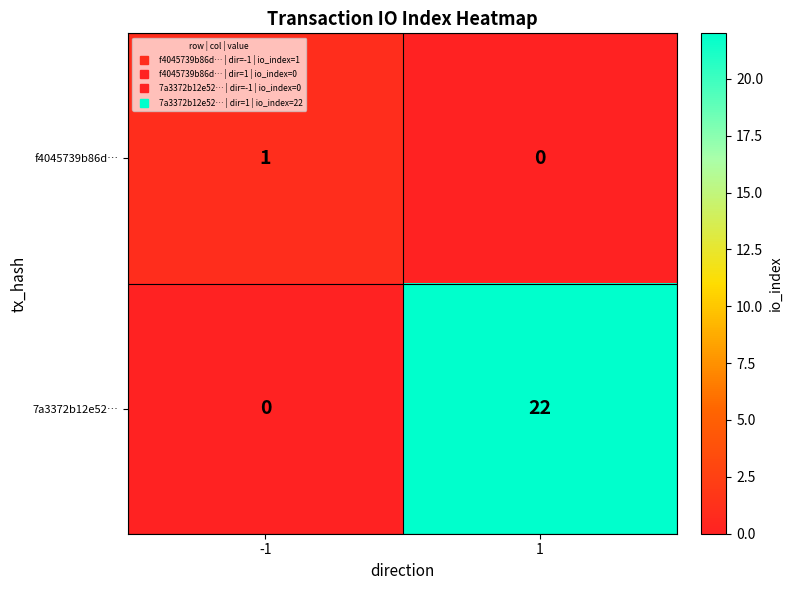

True or false: 7a3372b12e52… has a value of 22 at 1.

True